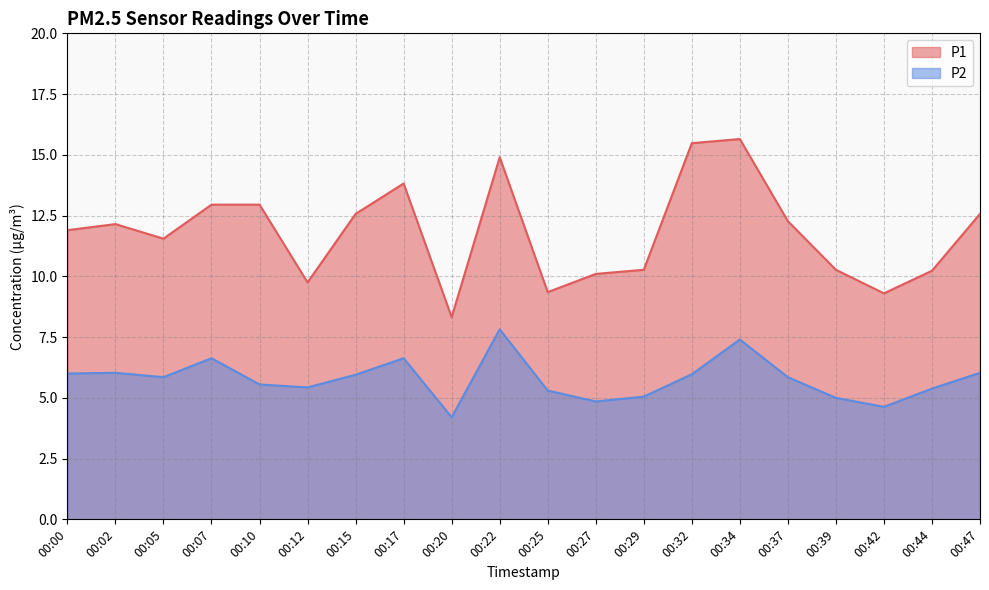

The value of P2 at 00:15 is 6.0. True or false?

True